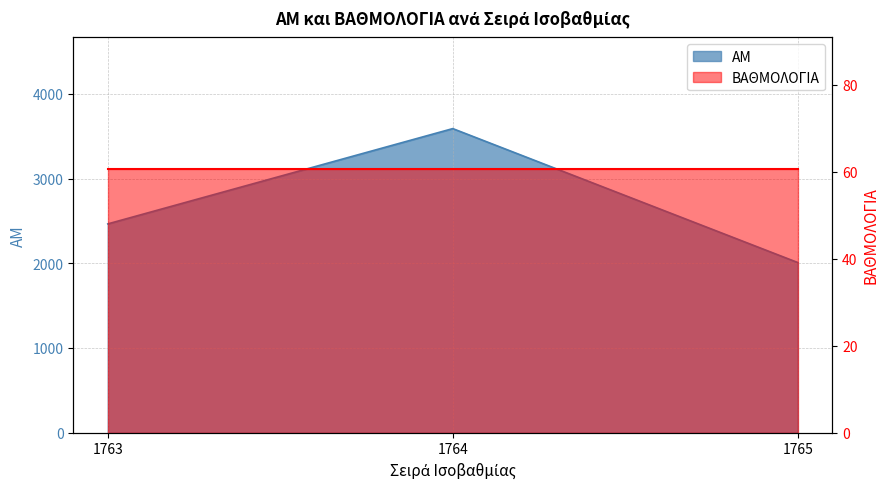

Read the value at 1763.

2465